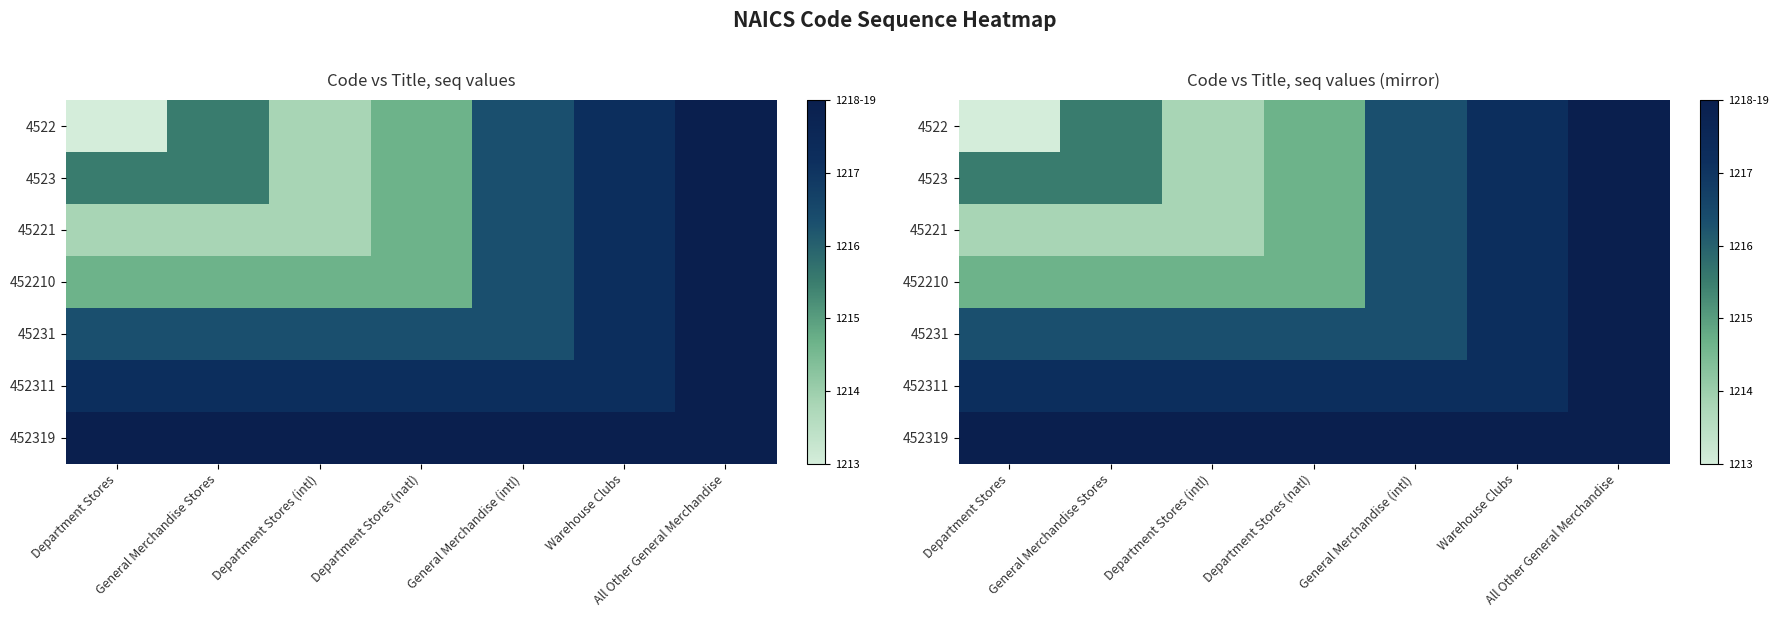

Between Department Stores (intl) and General Merchandise Stores, which is larger?

General Merchandise Stores